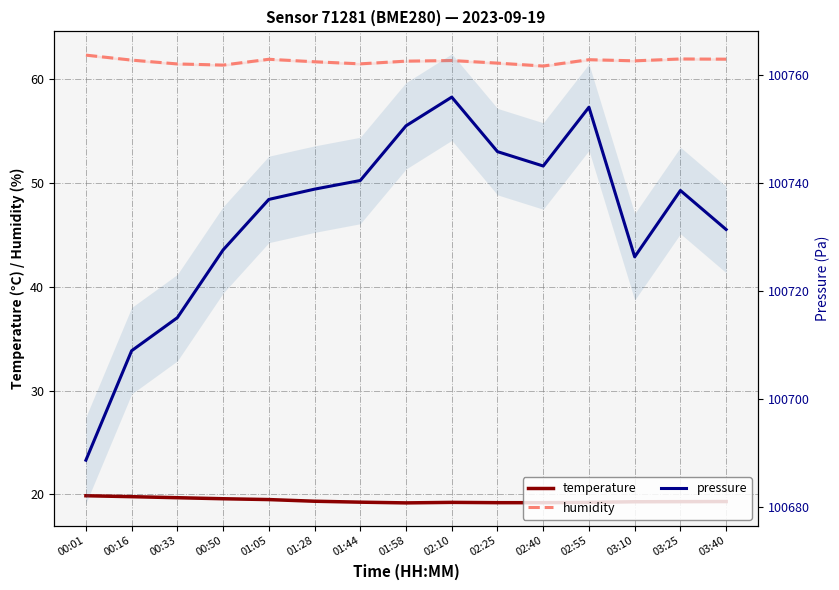

True or false: pressure has a value of 32515.2 at 00:01.

False